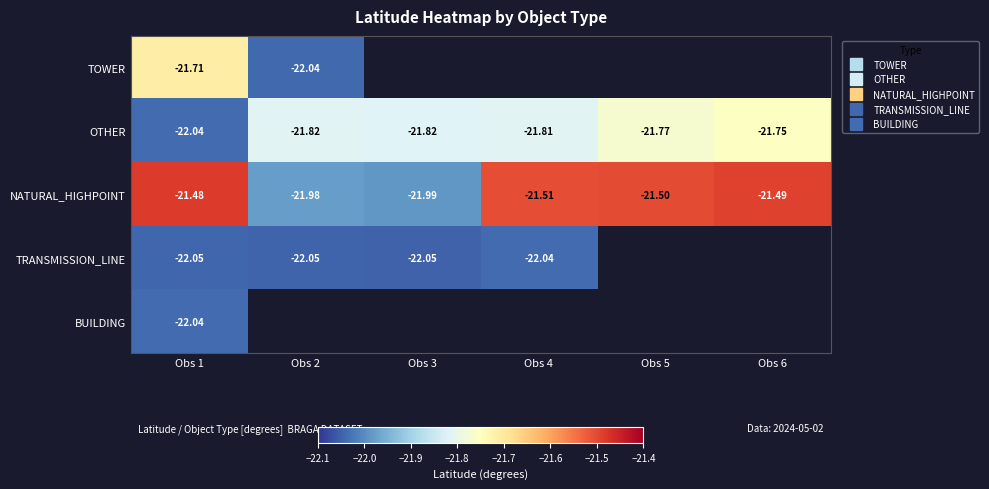

At which label is BUILDING closest to -22?

Obs 1